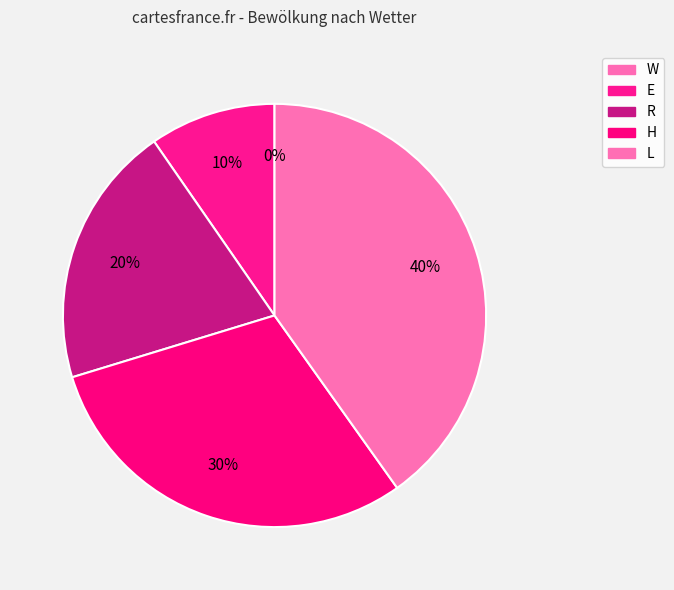

Between H and W, which is larger?

H